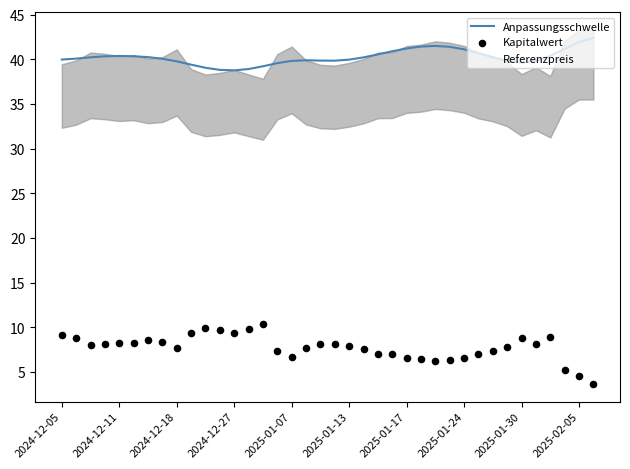

Is the value of Anpassungsschwelle at 21 greater than the value of Referenzpreis at 19?

Yes